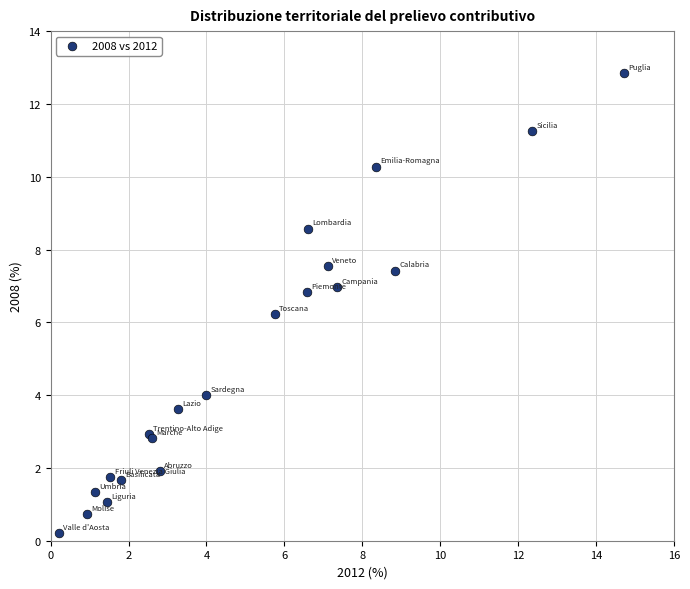

What Y value in the scatter plot is closest to 6?

6.2